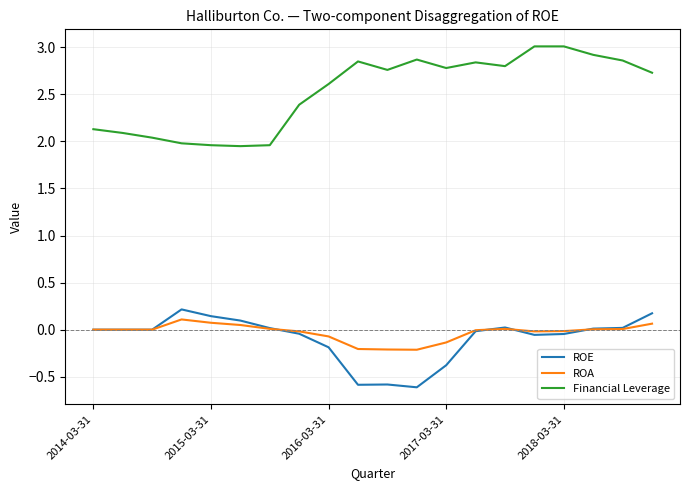

Which series has the widest spread of values?

Financial Leverage